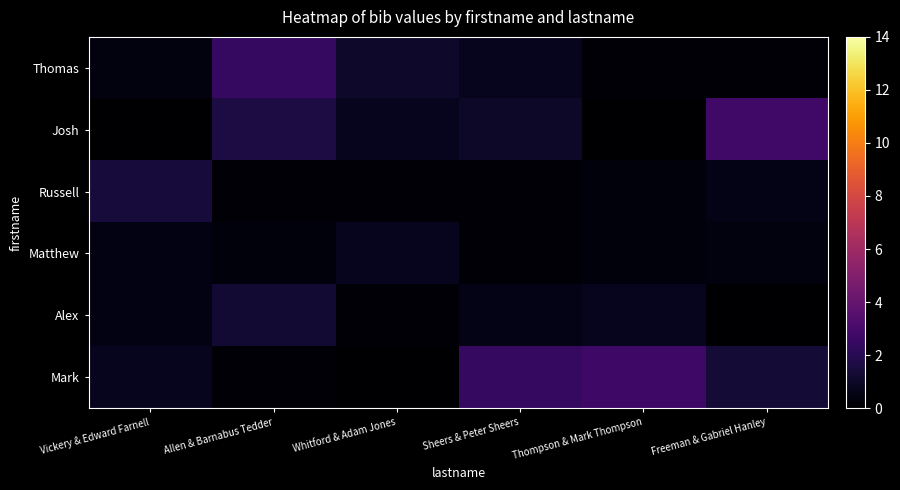

At how many categories does at least one series exceed 0?

6